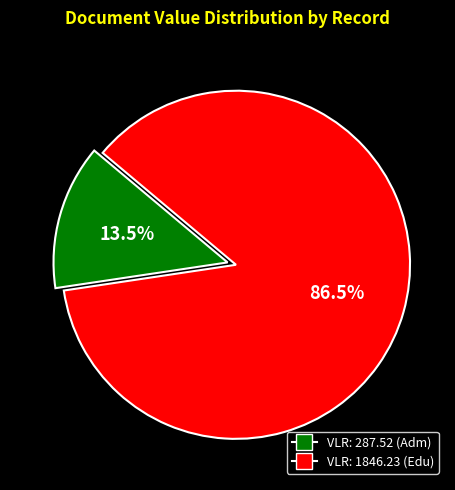

Is there any slice that represents more than half of the pie?

Yes